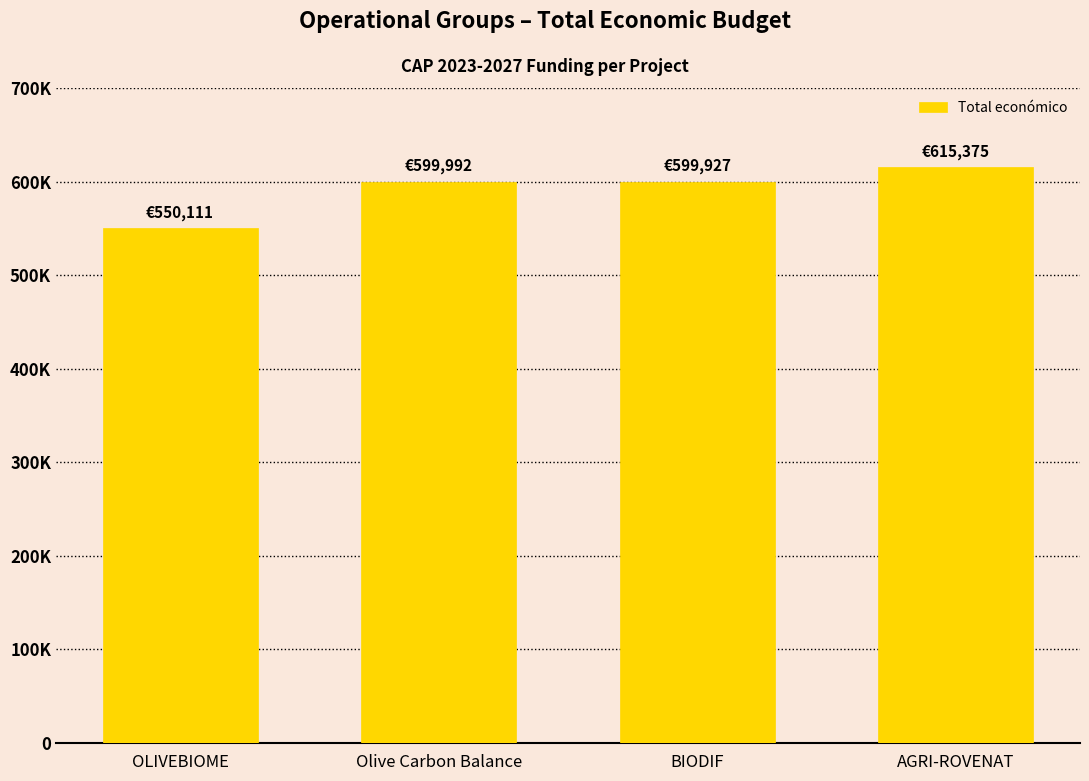

Read the value at AGRI-ROVENAT, to the nearest 100.

615400